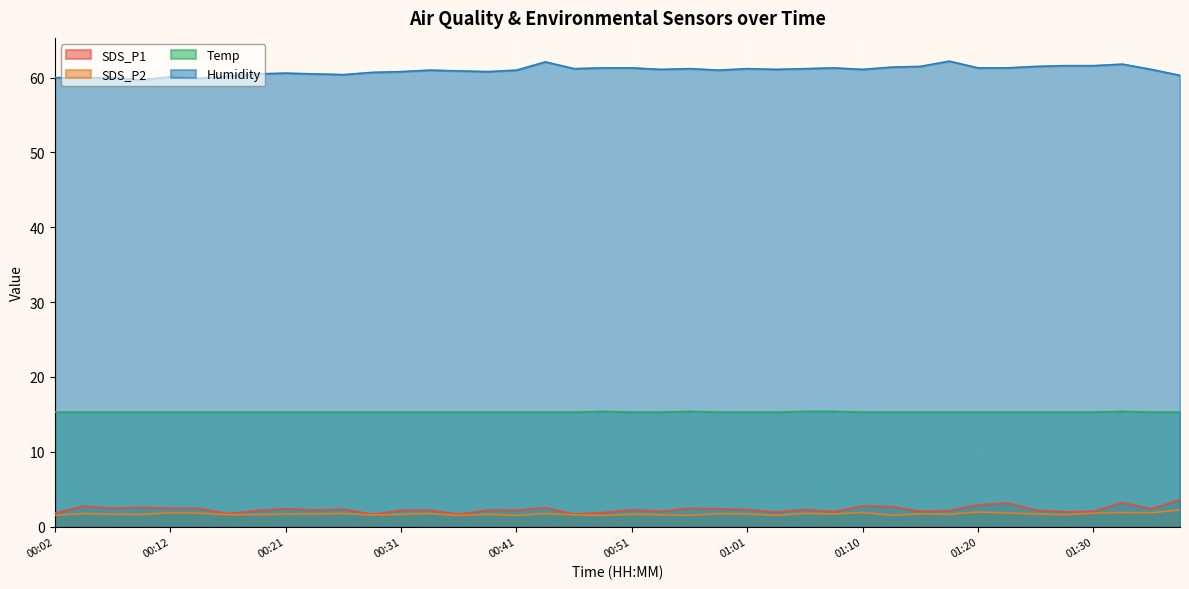

True or false: SDS_P1 and SDS_P2 cross at least once.

False